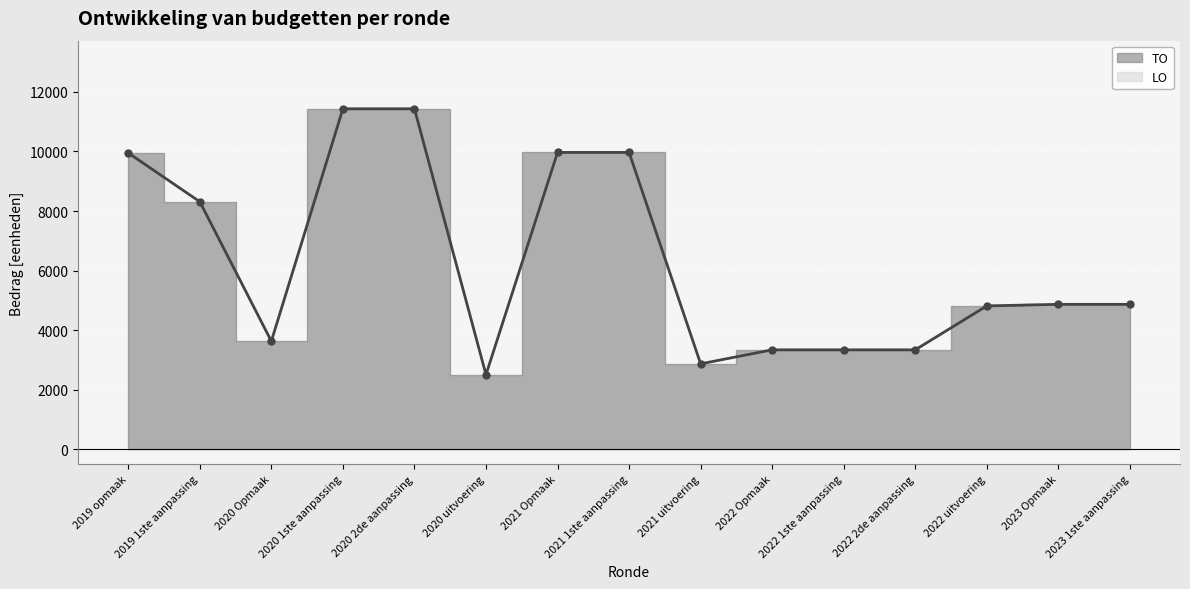

Where does the data first go above 4867?

2019 opmaak